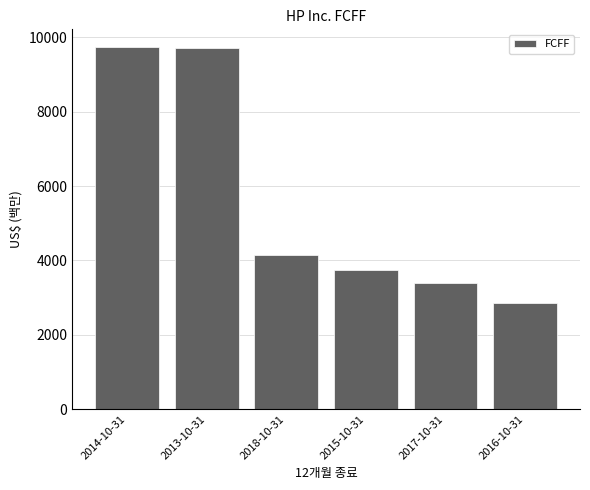

What is the change in value from 2018-10-31 to 2016-10-31?

-1305